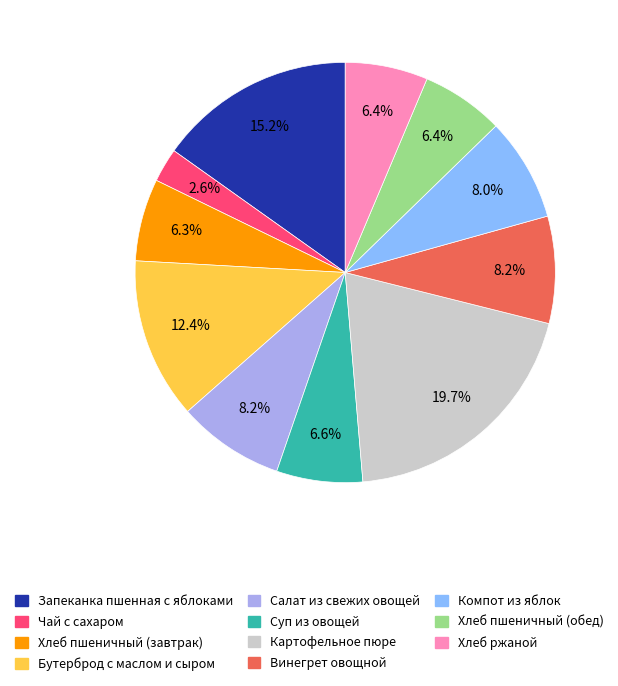

What percentage is the Запеканка пшенная с яблоками slice, to the nearest percent?

15%